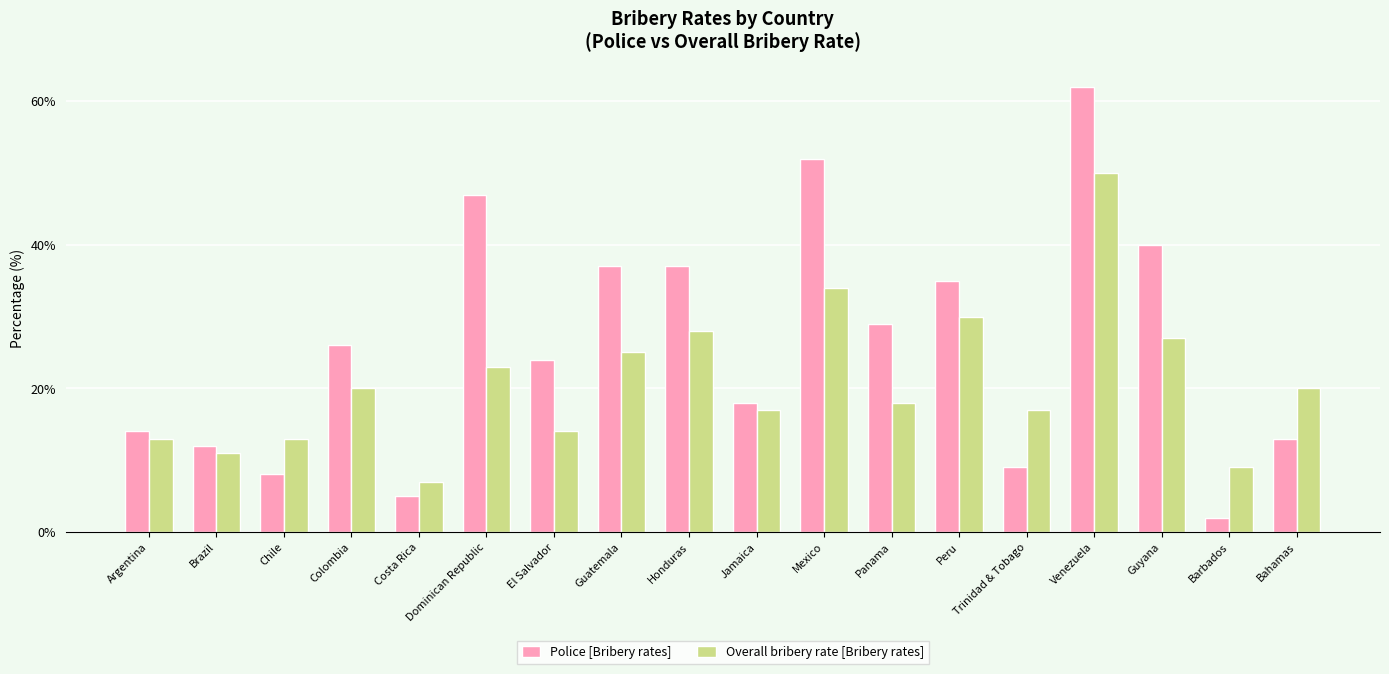

How many bars are there in total?

36